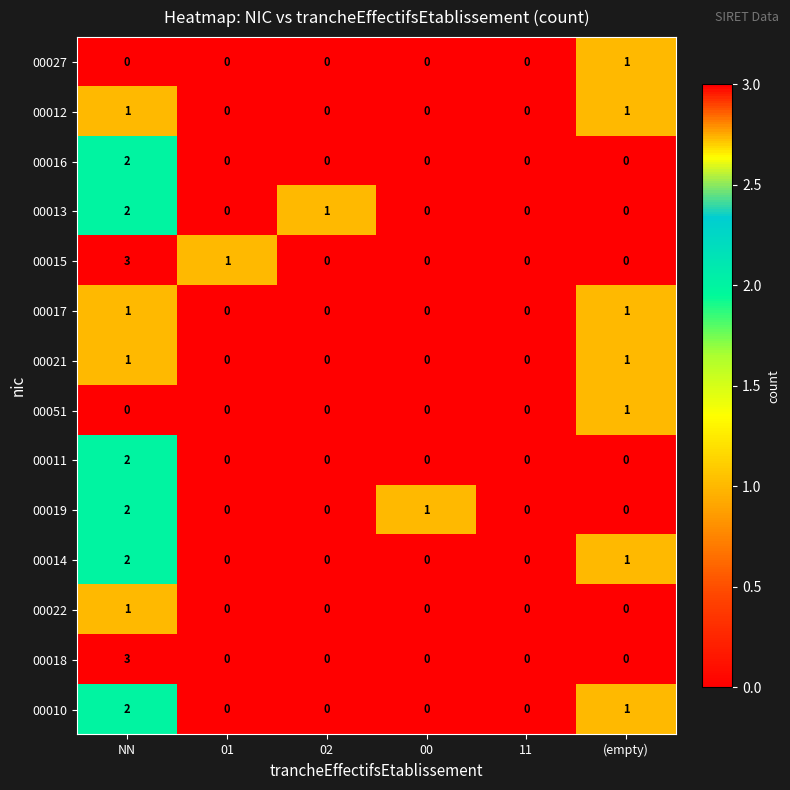

What is the spread (max minus min) of values at 00?

1